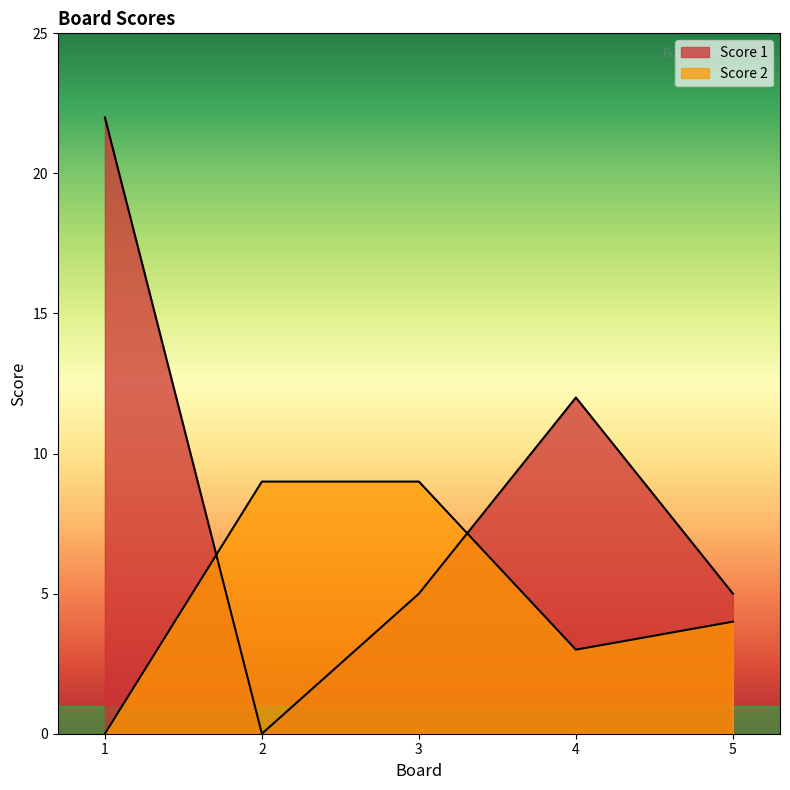

What are all the series names shown in the legend?

Score 1, Score 2